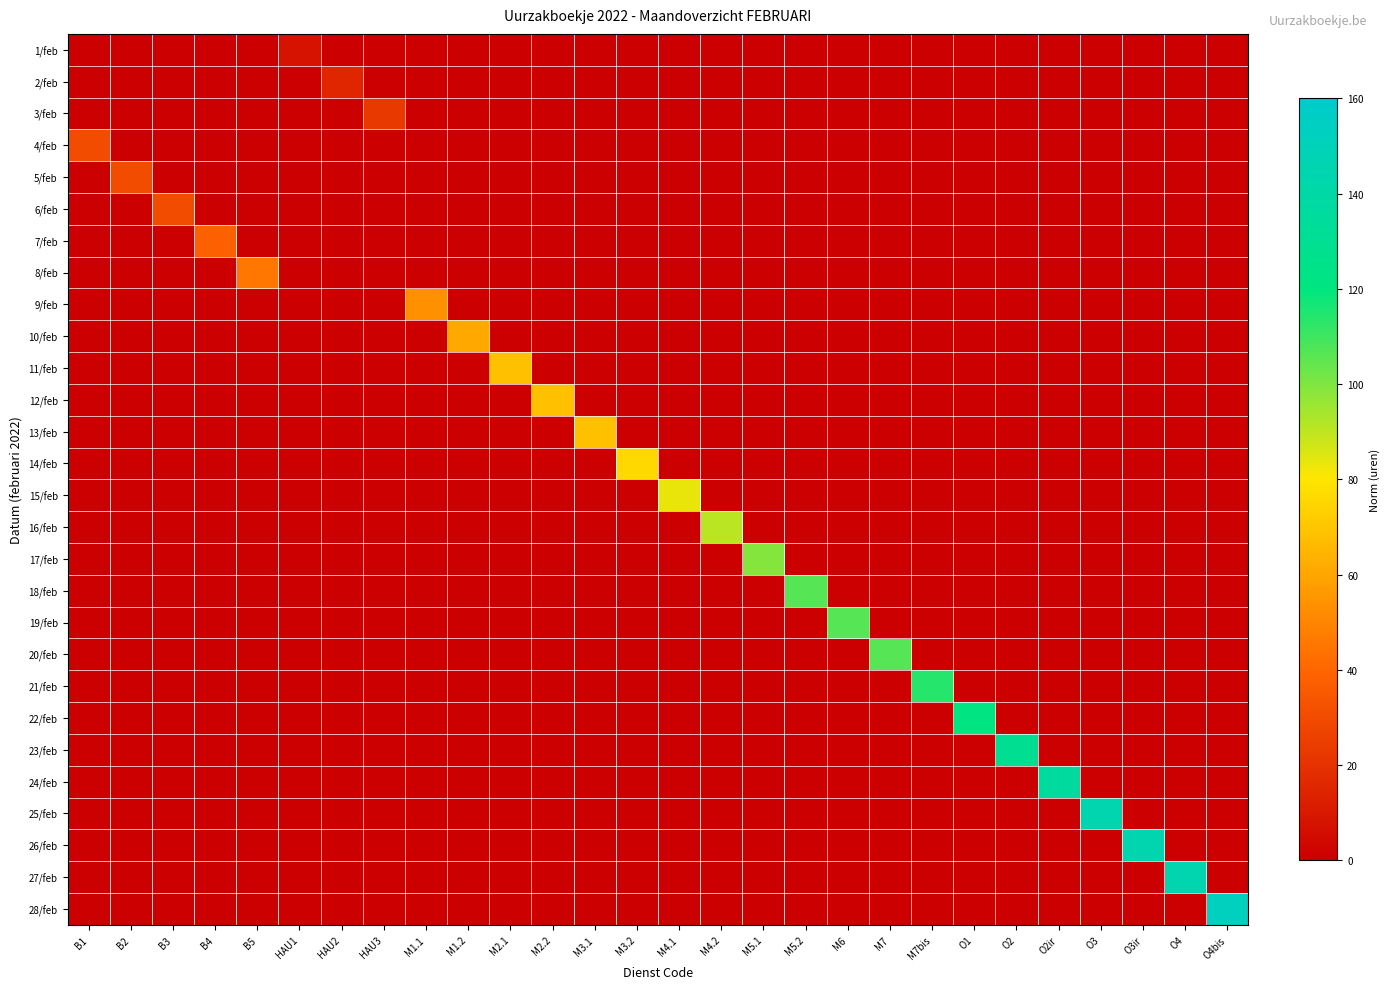

Which series has the widest spread of values?

28/feb